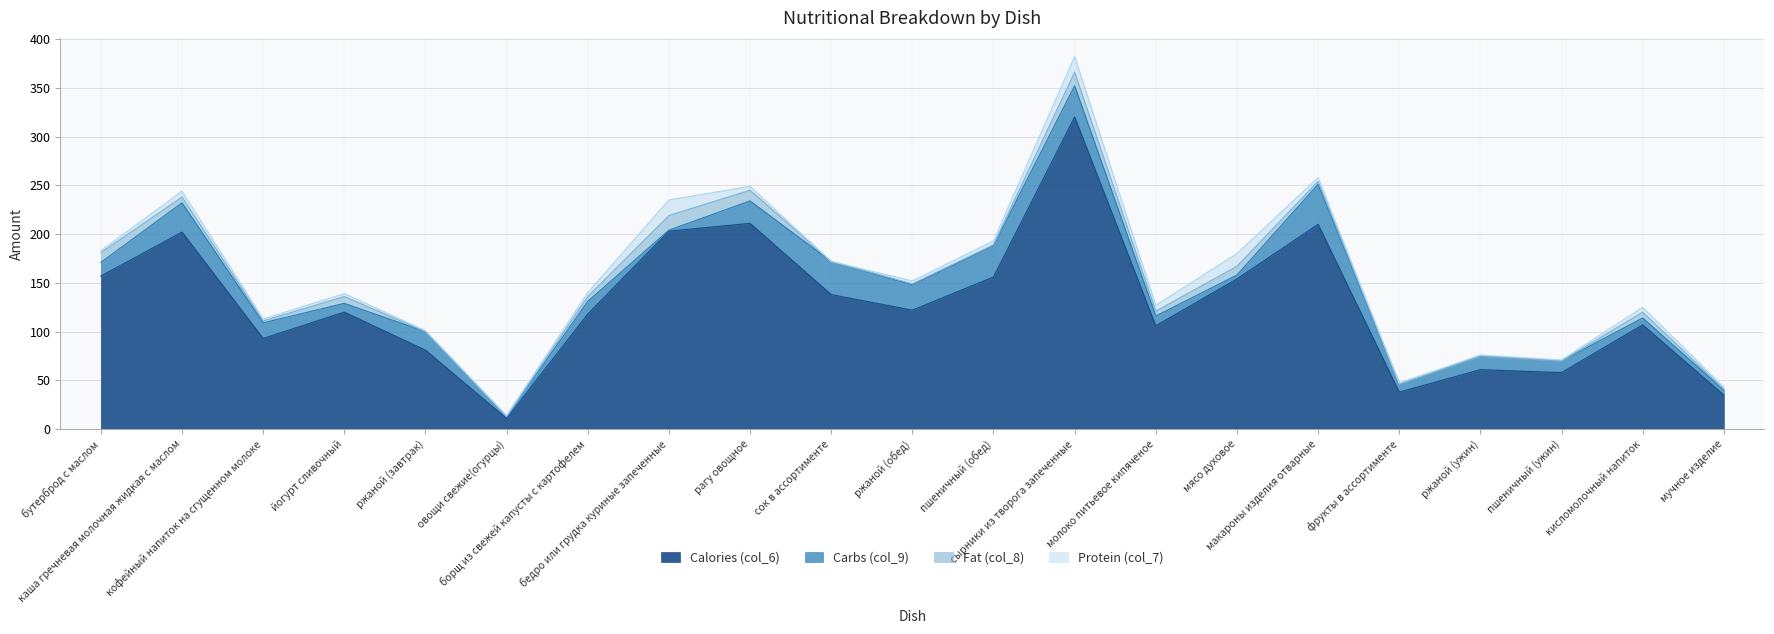

What is the approximate value of Calories (col_6) at йогурт сливочный, to the nearest 5?

120